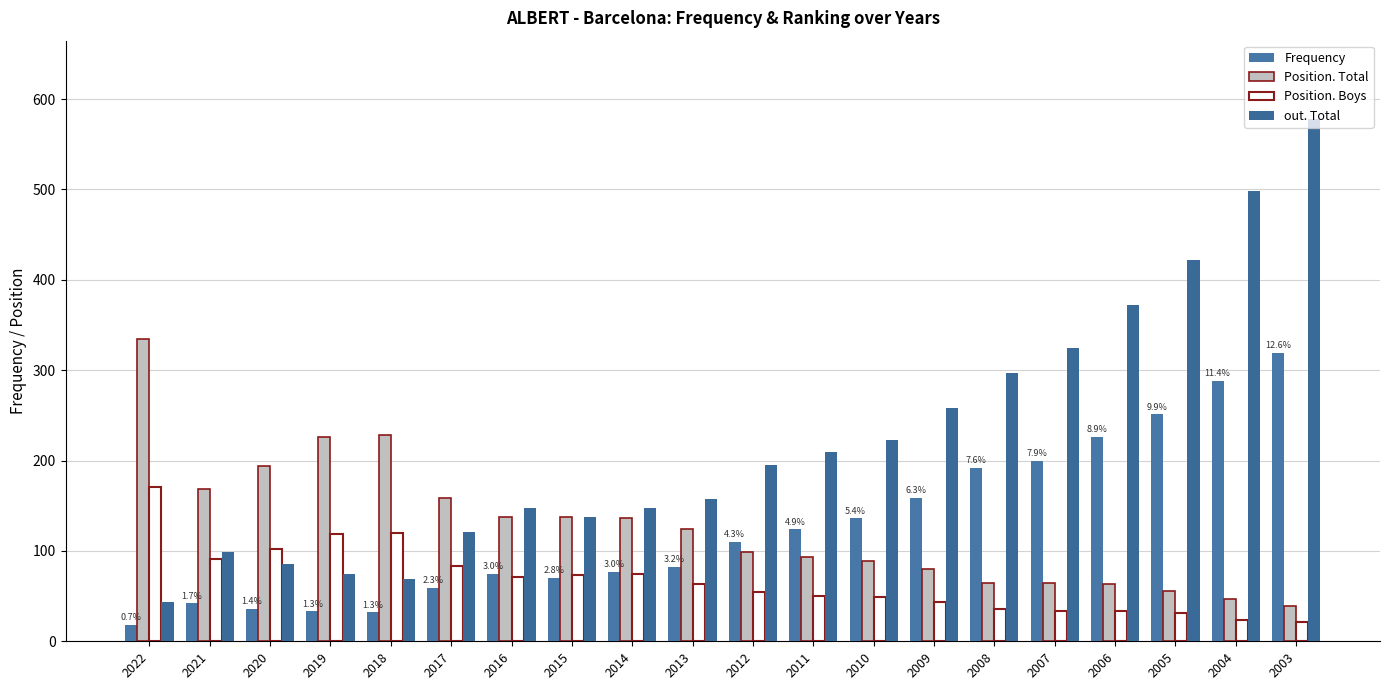

Reading left to right, what are all the values shown in this chart?

Frequency: 18	42	36	33	32	59	75	70	77	82	110	124	136	159	192	200	226	251	288	319
Position. Total: 334	169	194	226	228	159	138	138	136	124	99	93	89	80	64	65	63	56	47	39
Position. Boys: 171	91	102	119	120	83	71	73	74	63	55	50	49	43	36	34	34	31	24	21
out. Total: 44	99	85	74	69	121	148	137	148	157	195	210	223	258	297	325	372	422	498	578